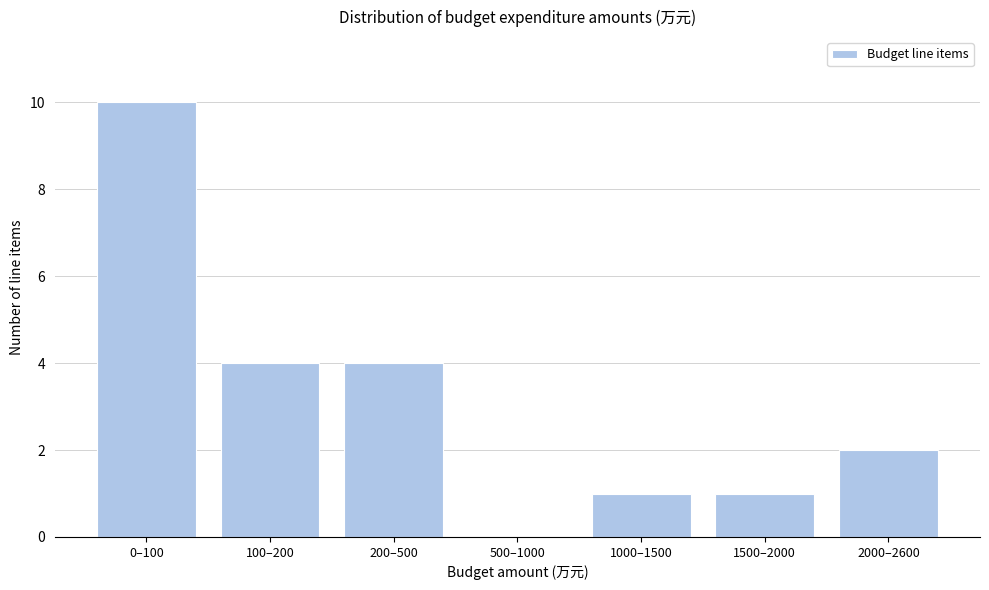

Reading left to right, what are all the values shown in this chart?

0–100=10	100–200=4	200–500=4	500–1000=0	1000–1500=1	1500–2000=1	2000–2600=2